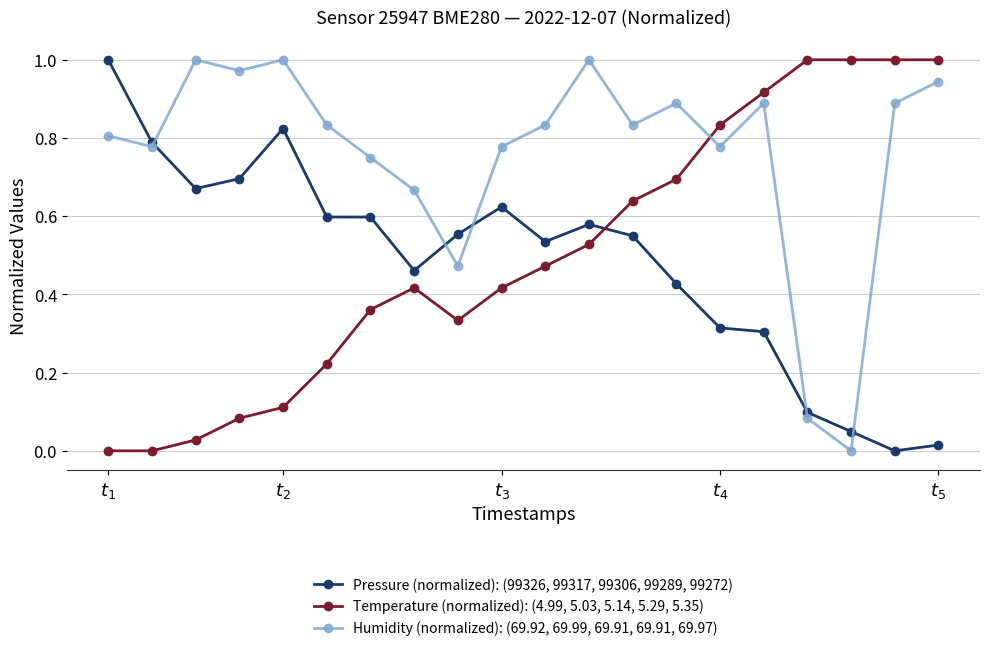

How many times do Pressure (normalized): (99326, 99317, 99306, 99289, 99272) and Temperature (normalized): (4.99, 5.03, 5.14, 5.29, 5.35) cross each other?

1